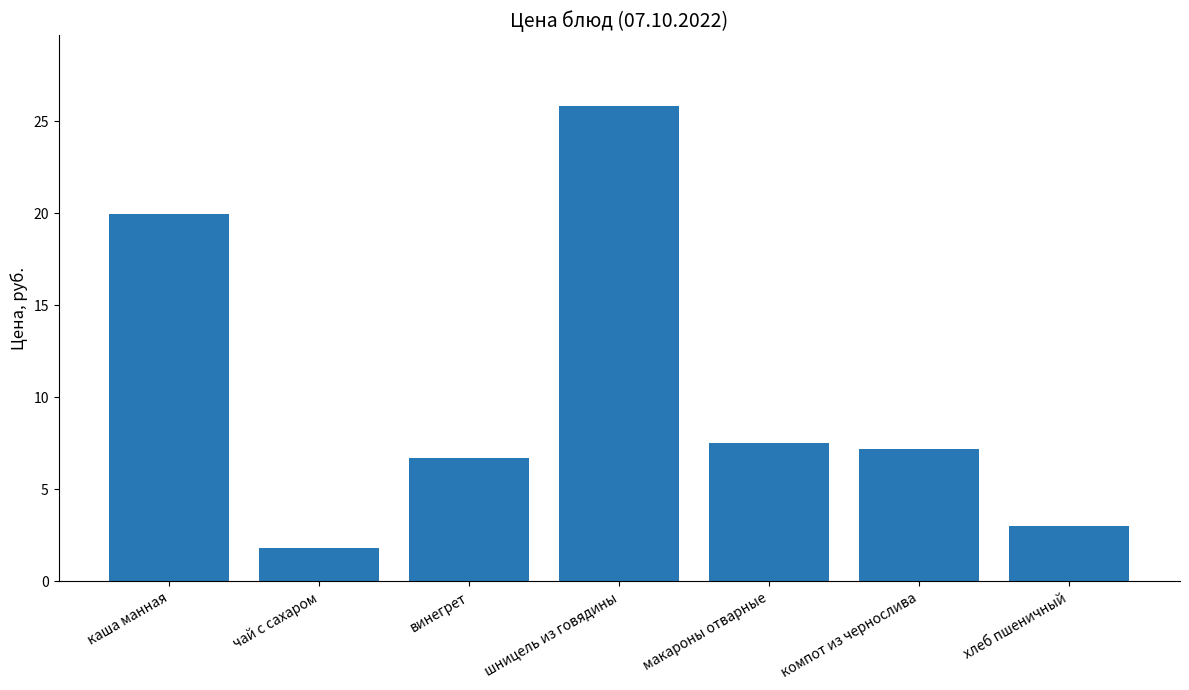

What is the difference between the values at хлеб пшеничный and шницель из говядины?

22.8